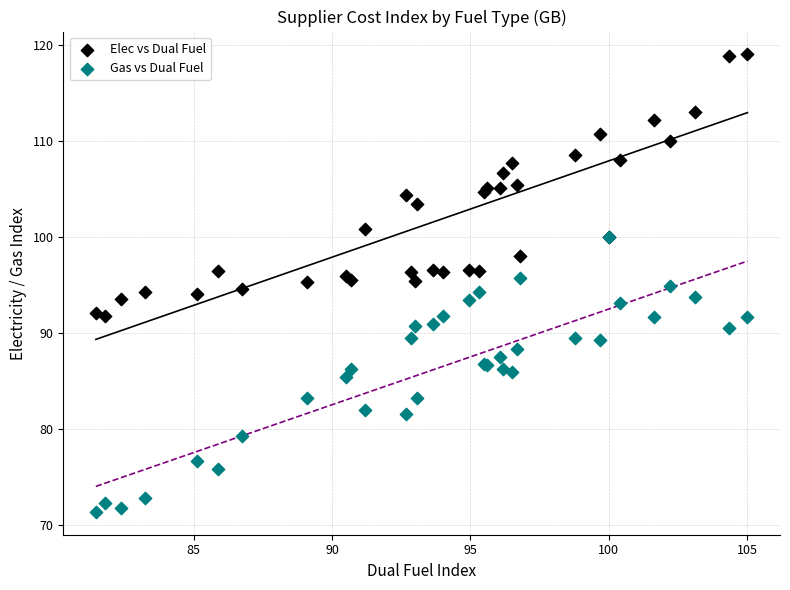

Which series reaches the maximum Y coordinate?

Elec vs Dual Fuel